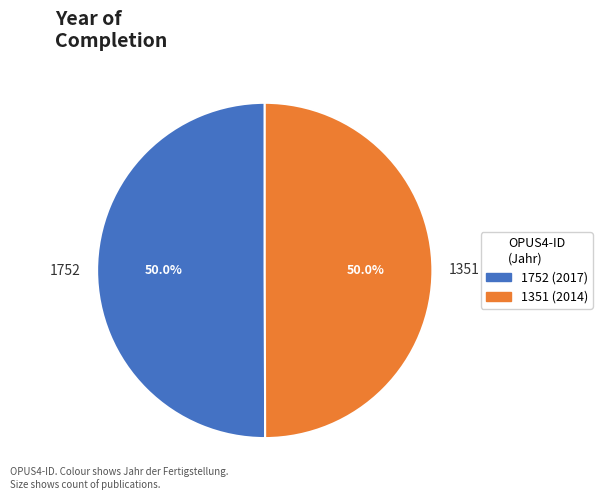

Combined, what portion of the pie is 1351 and 1752?

100.0%